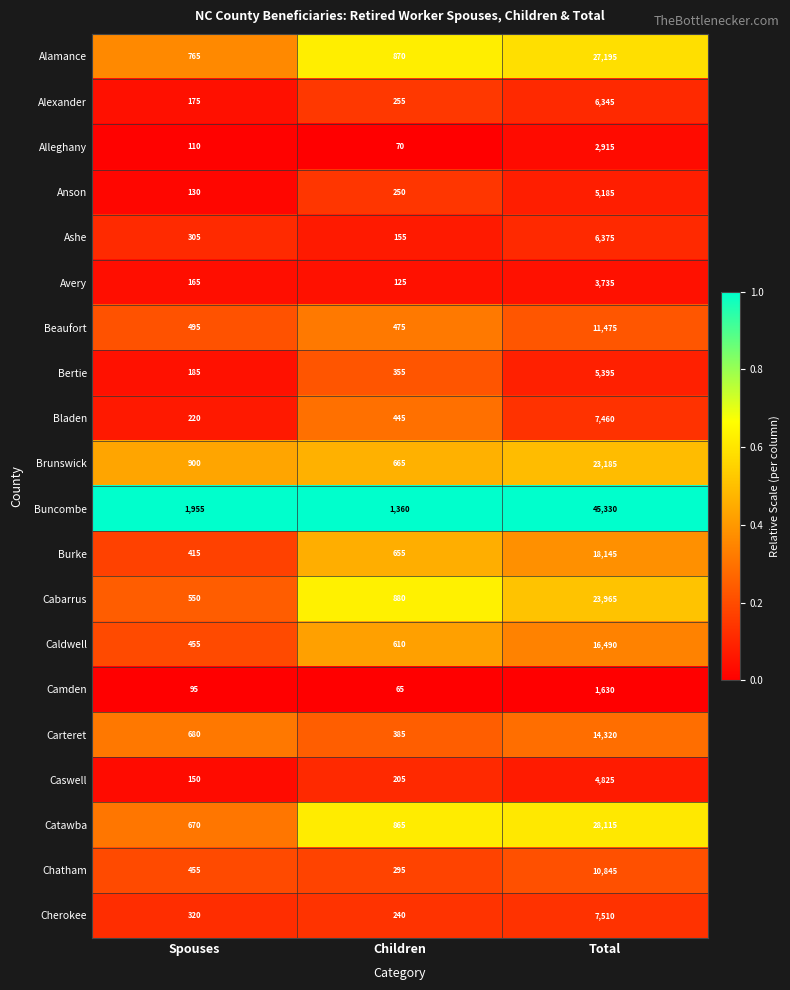

At which category is the sum across all series the highest?

Total